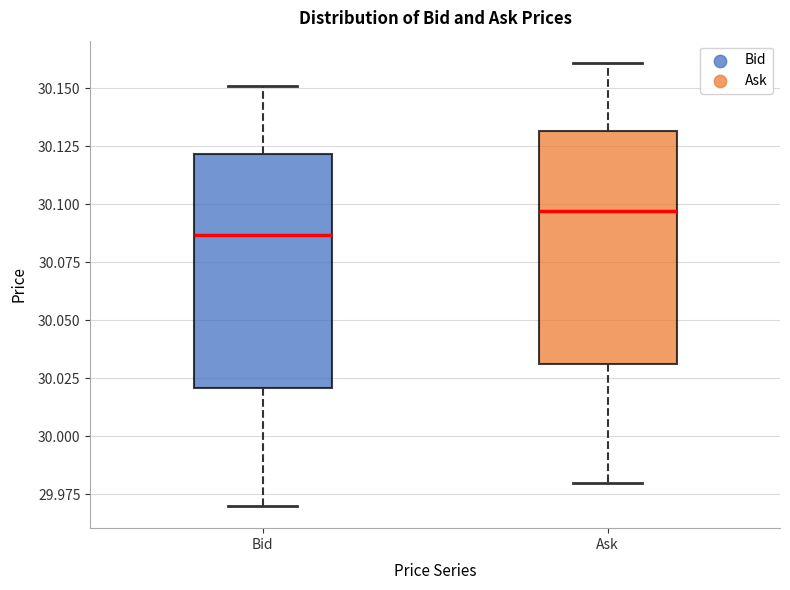

Reading left to right, transcribe this box plot: for each box, give where its median line is, the range the box spans, and where its two whiskers end, as read against the y-axis. The values are not printed on the chart, so give them approximately, as read against the axis.

Bid: median 30.085, box 30.020 to 30.120, whiskers 29.970 to 30.150
Ask: median 30.095, box 30.030 to 30.130, whiskers 29.980 to 30.160